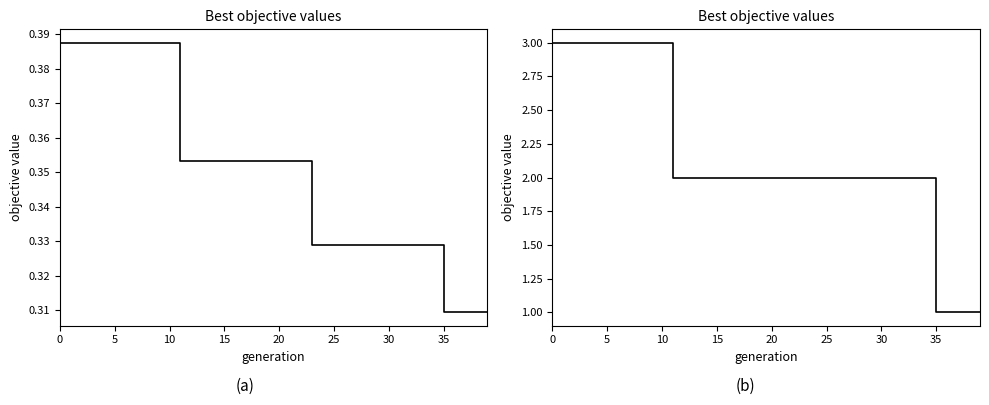

What is the label of the 5th point from the left?

20